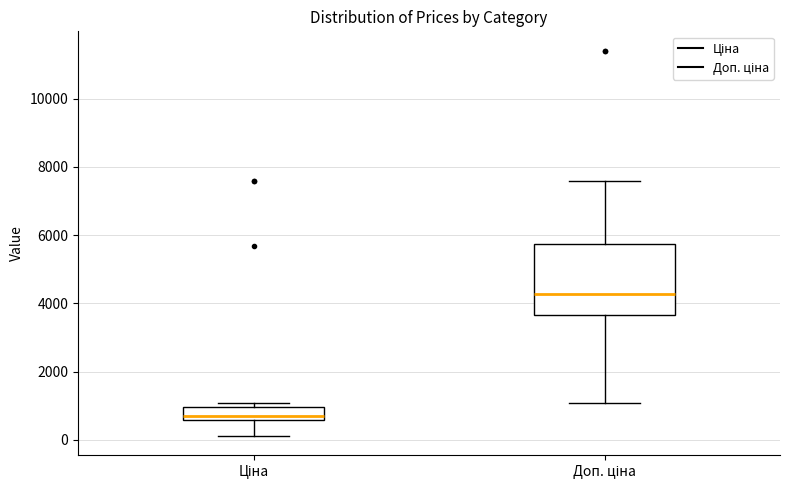

Reading left to right, transcribe this box plot: for each box, give where its median line is, the range the box spans, and where its two whiskers end, as read against the y-axis. The values are not printed on the chart, so give them approximately, as read against the axis.

Ціна: median 600 (just above the box's lower edge), box 600 to 1000, whiskers 200 to 1000 (just above the box's upper edge)
Доп. ціна: median 4200, box 3600 to 5800, whiskers 1000 to 7600